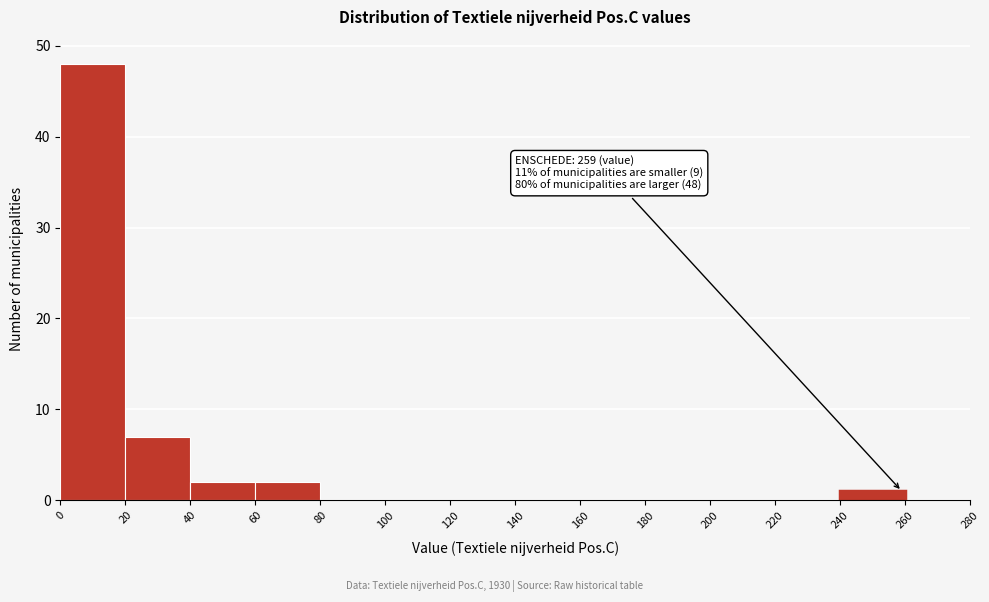

Over which range of the x-axis is the bar tallest?

0 to 20